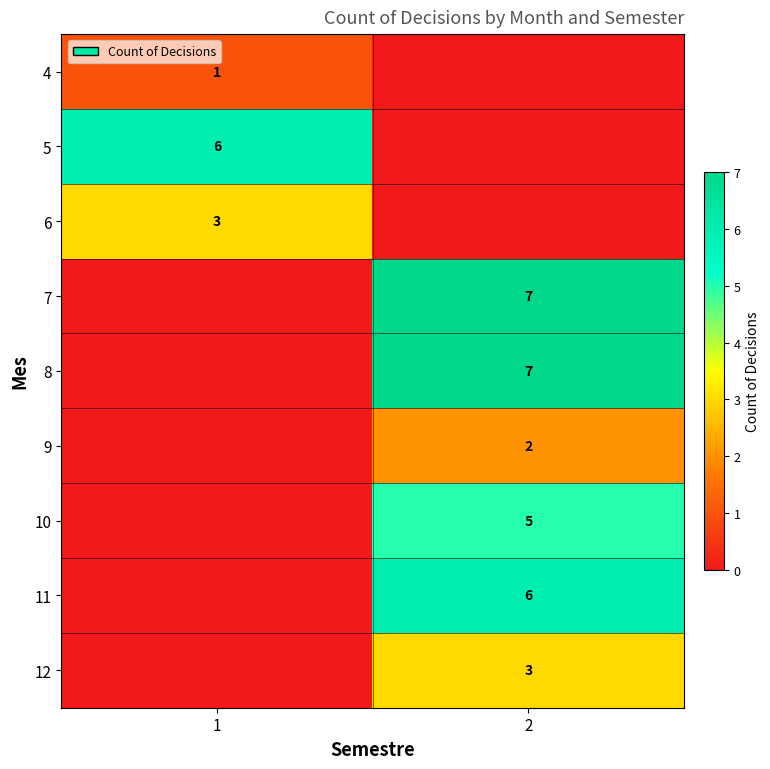

Is the value of 7 at 2 greater than the value of 12 at 2?

Yes